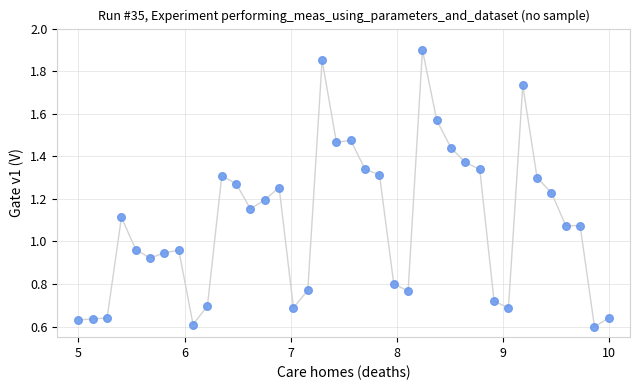

What is the range of X values (max minus min)?

5.0